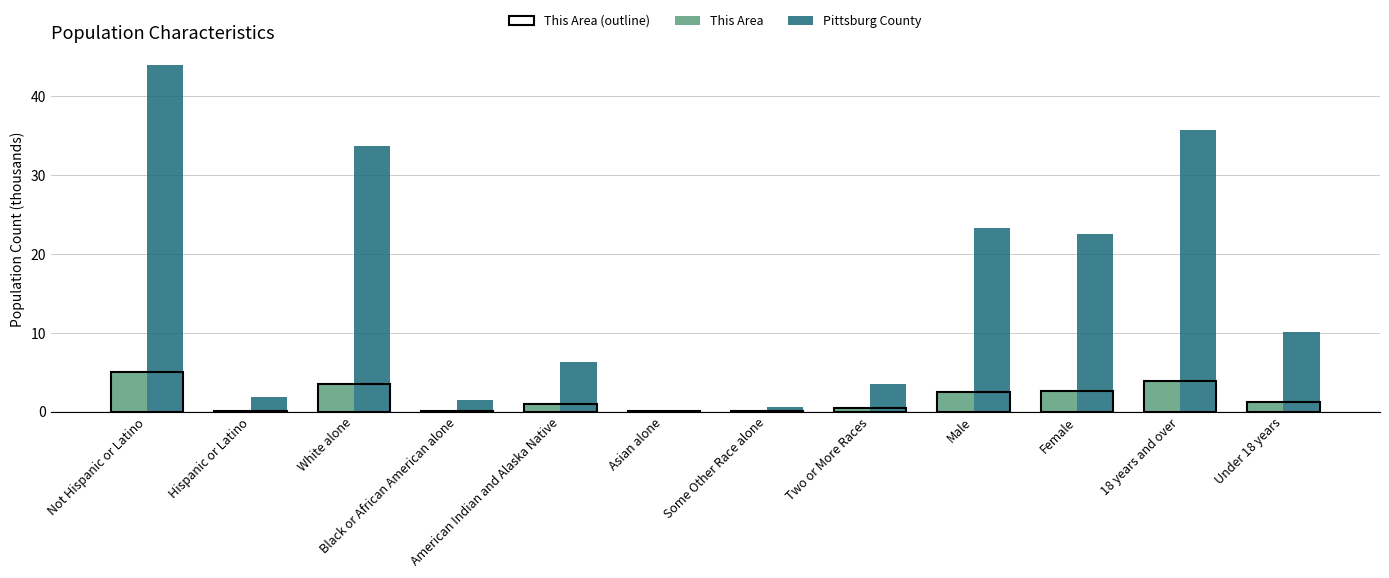

Read the This Area value at White alone.

3.5